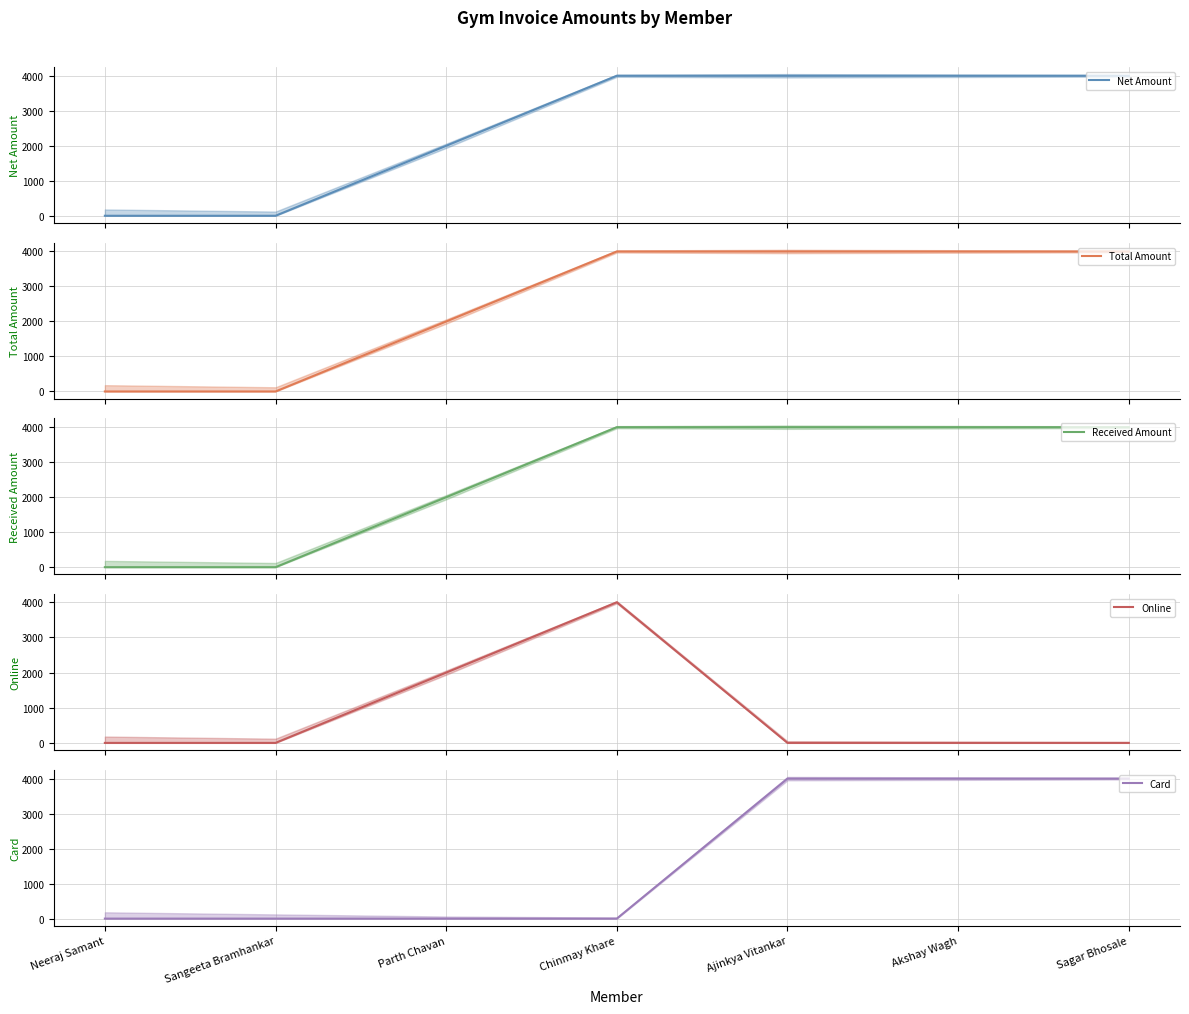

At which label is Online closest to 1999?

Parth Chavan